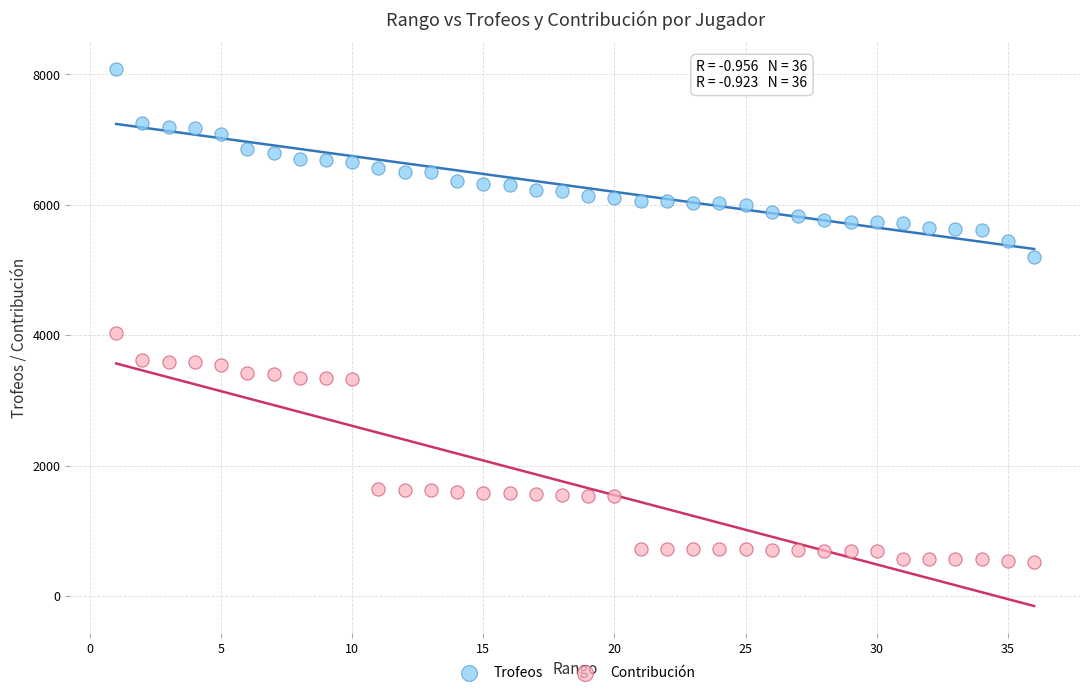

What are all the series names shown in the legend?

Trofeos, Contribución